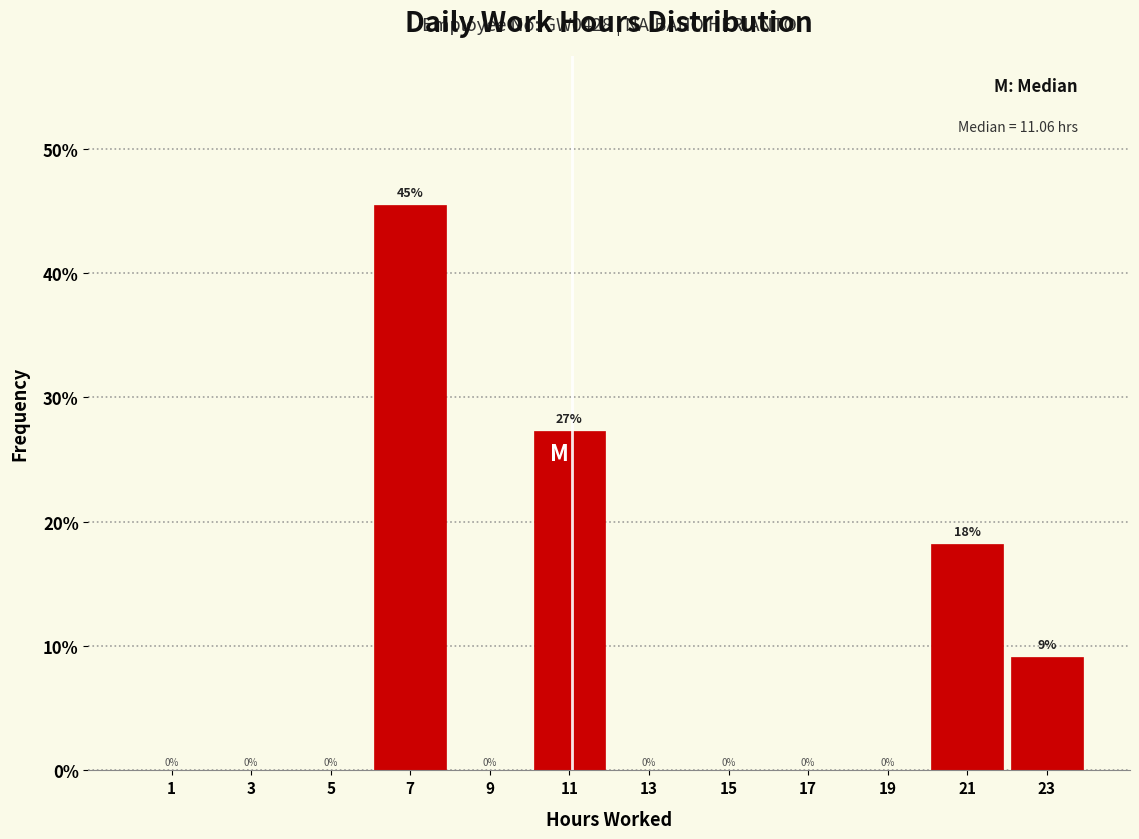

Which range on the x-axis has the tallest bar?

6 to 8